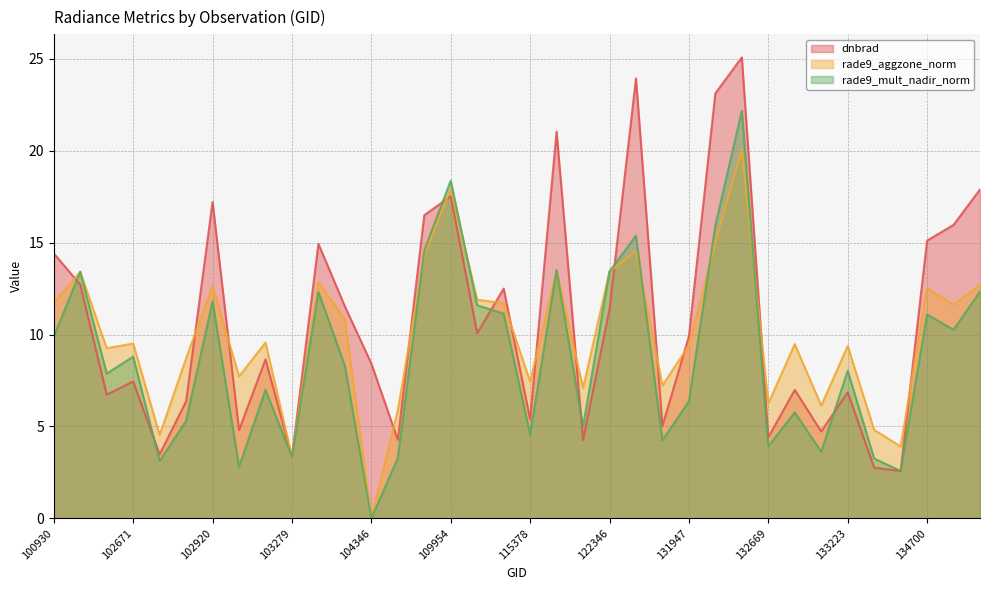

What is the highest value of the rade9_aggzone_norm series?

20.1